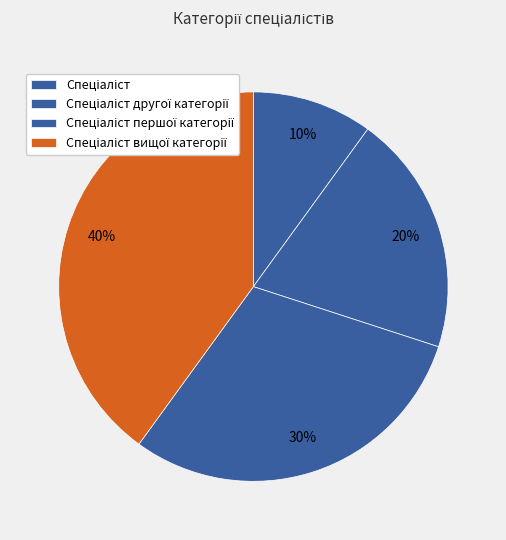

Is there any slice that represents more than half of the pie?

No